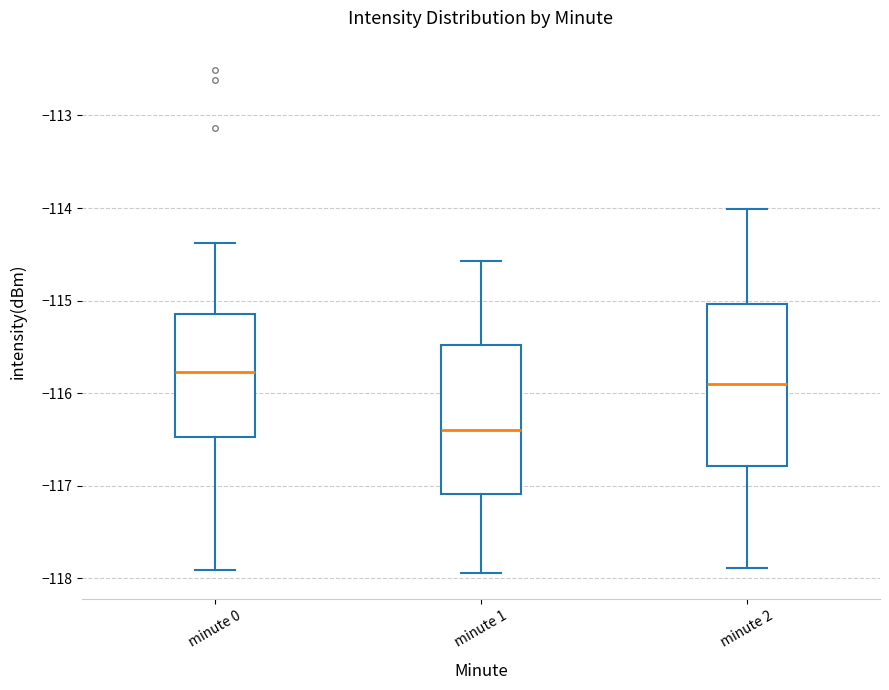

Reading left to right, read every box against the y-axis: the position of its median line, the range the box covers, and the ends of its whiskers. The values are not printed on the chart, so give them approximately, as read against the axis.

minute 0: median -115.8, box -116.5 to -115.1, whiskers -117.9 to -114.4
minute 1: median -116.4, box -117.1 to -115.5, whiskers -117.9 to -114.6
minute 2: median -115.9, box -116.8 to -115.0, whiskers -117.9 to -114.0